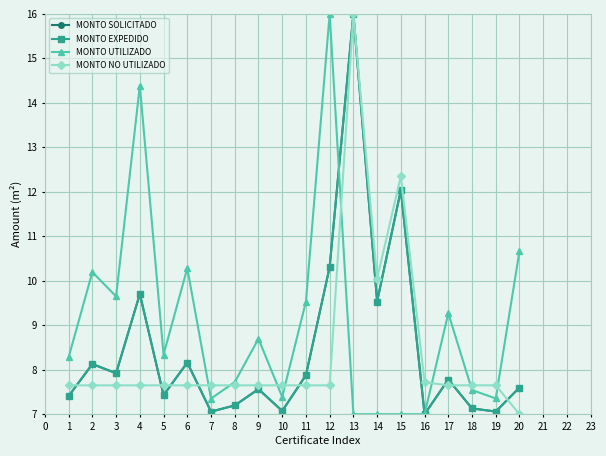

Is this an area chart (filled region under the line)?

No